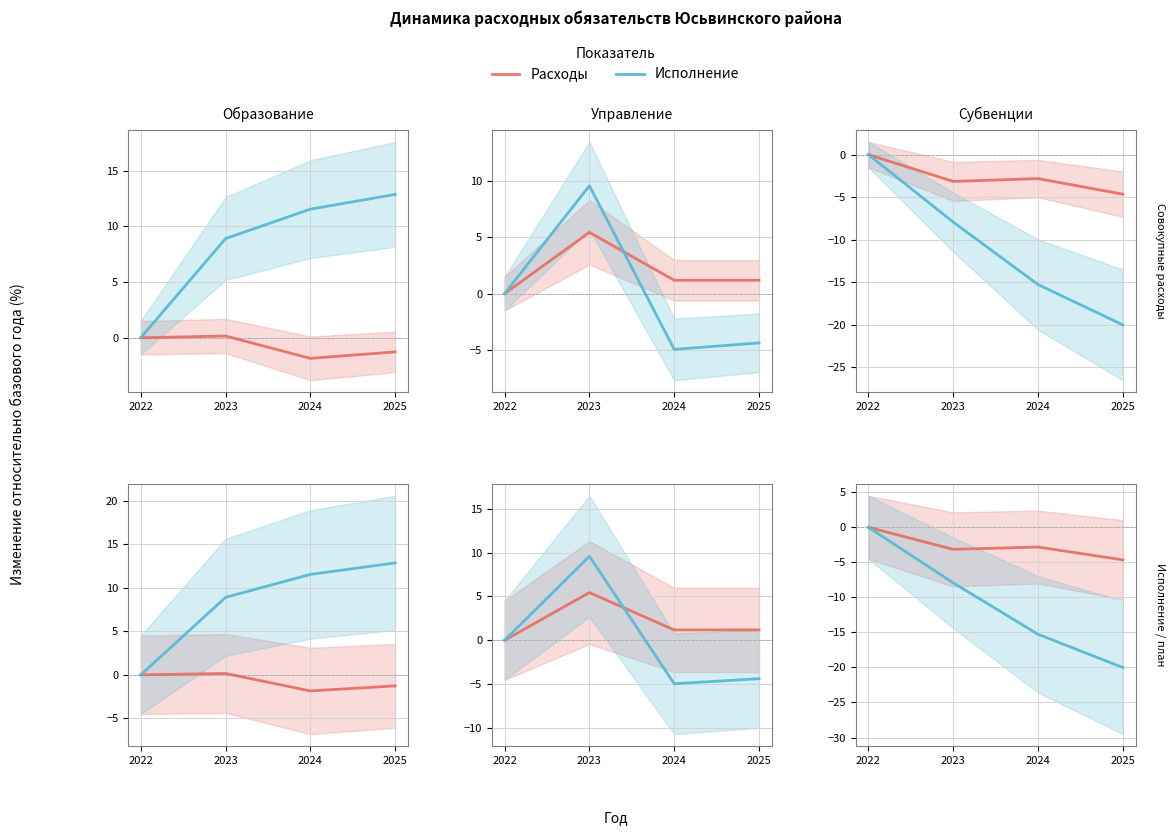

True or false: Расходы has a value of -2.2 at 2022.

False